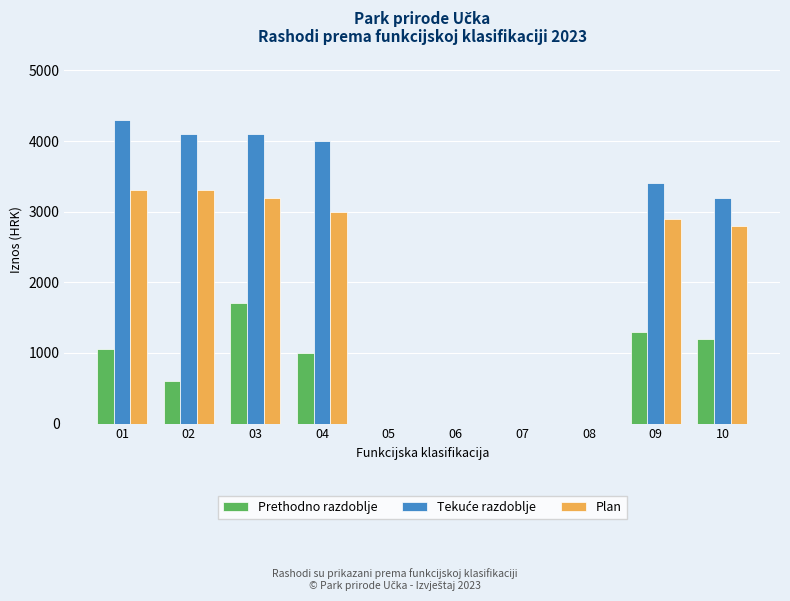

What is the maximum value shown in the chart?

4300